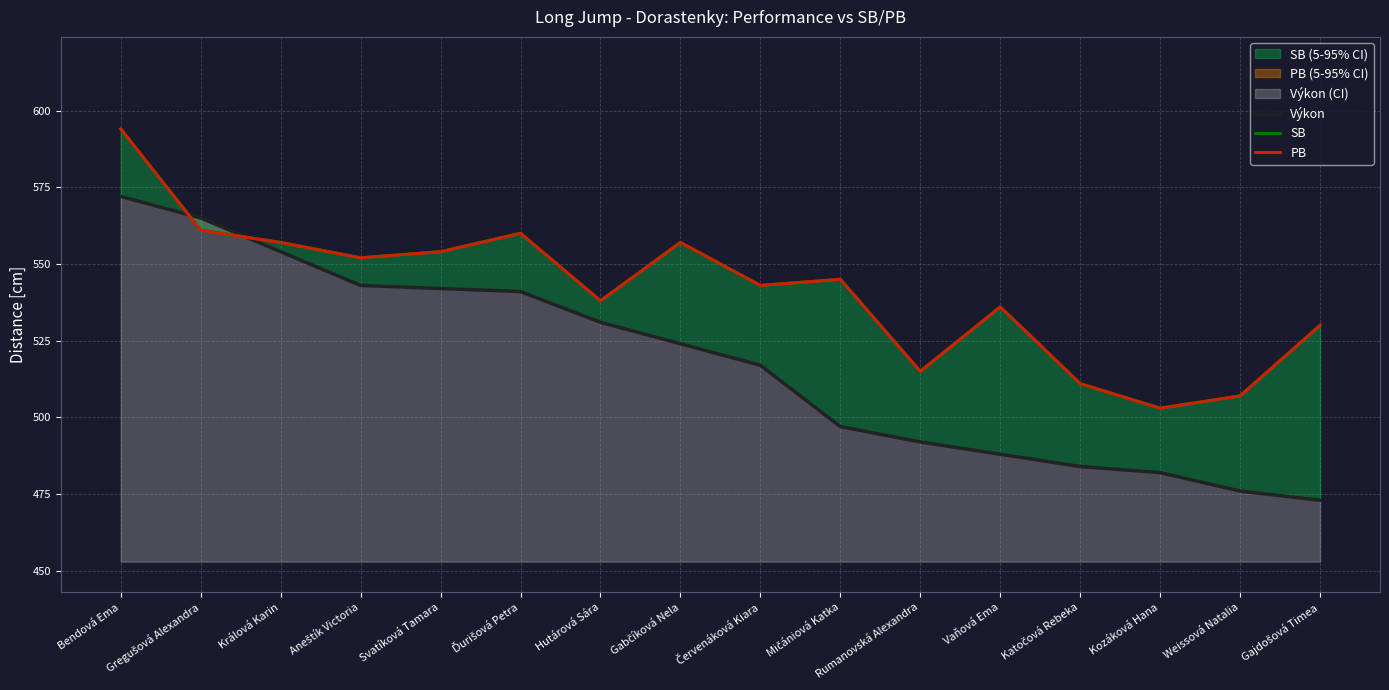

What is the label of the 8th point from the right?

Červenáková Kiara